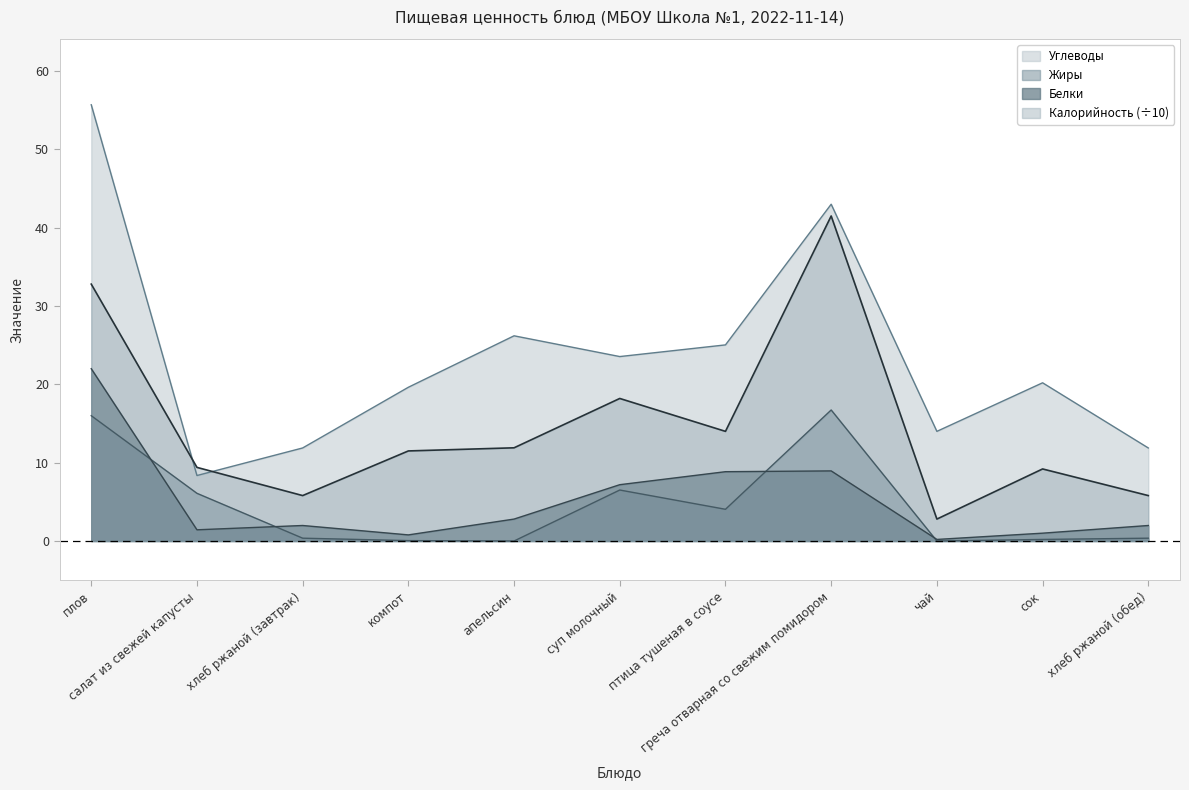

What is the sum of the Белки values at суп молочный and сок?

8.2